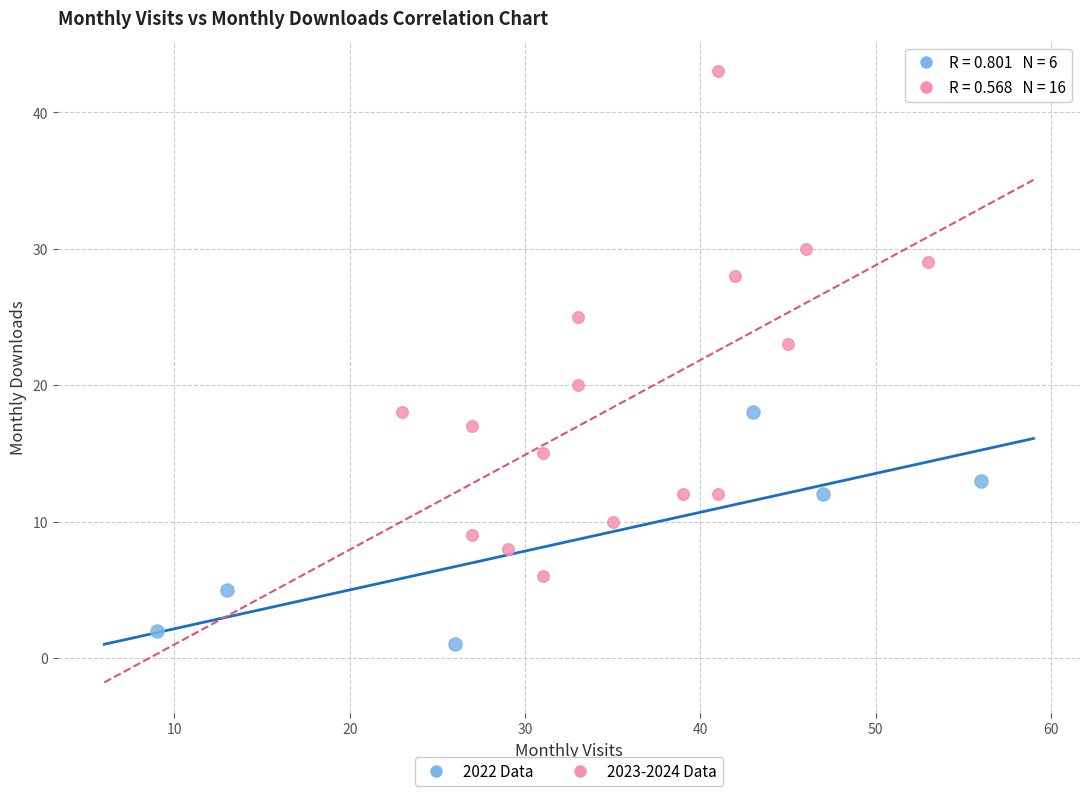

What are all the series names shown in the legend?

2022 Data, 2023-2024 Data